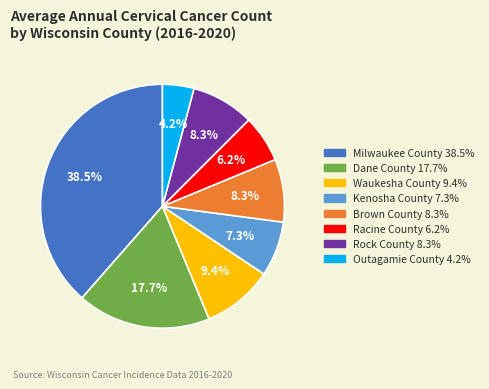

Is there any slice that represents more than half of the pie?

No